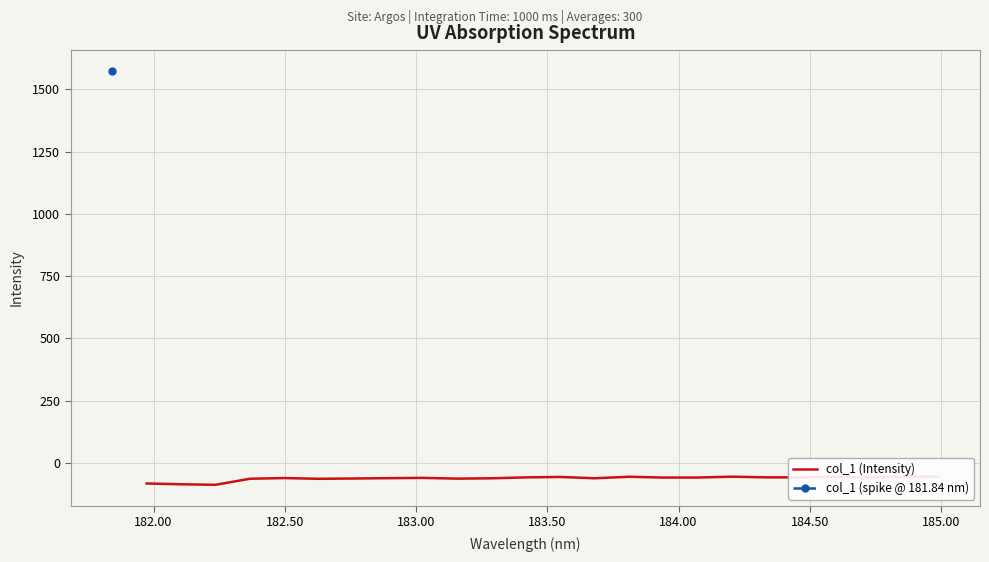

How many categories are shown in the chart?

24